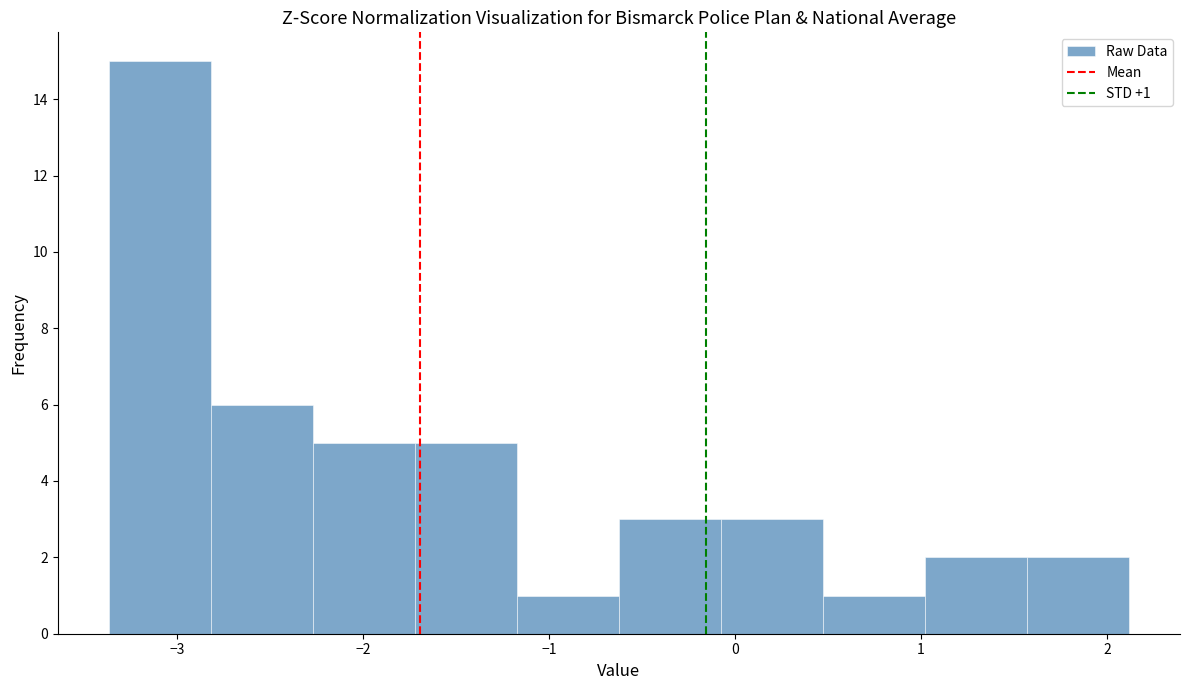

Over which range of the x-axis is the bar tallest?

-3.4 to -2.8